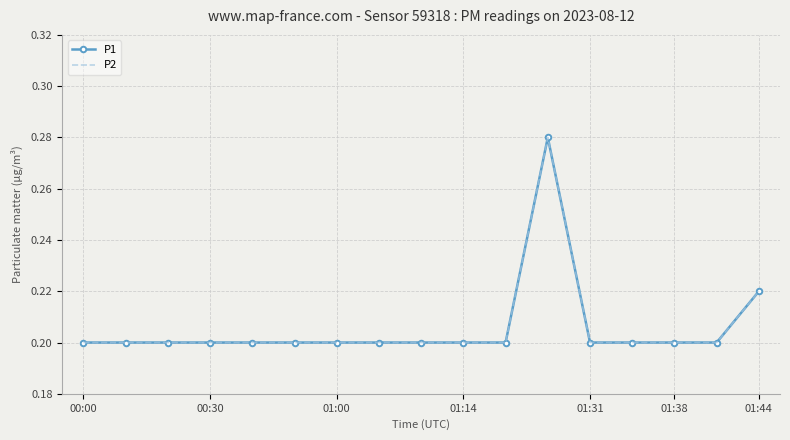

True or false: P2 and P1 intersect in this chart.

False